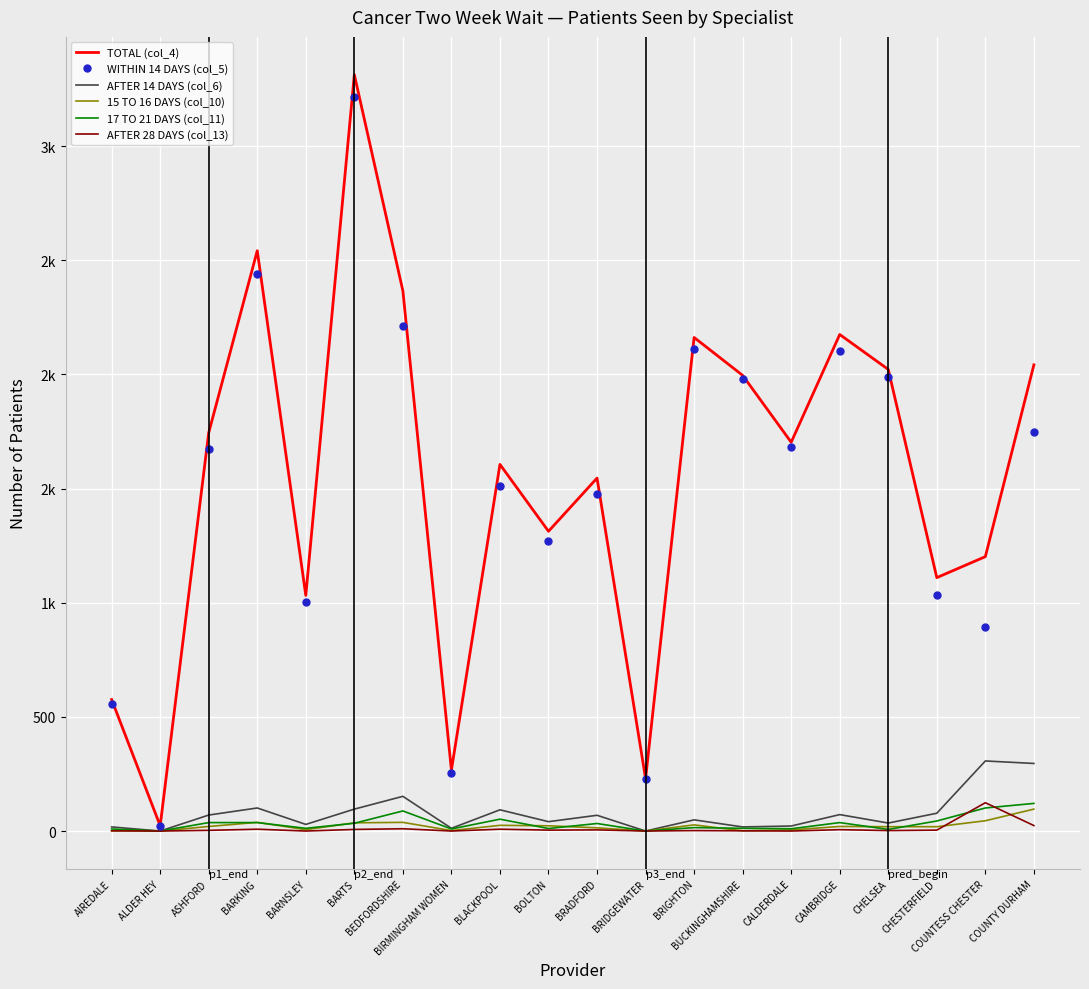

At which category does TOTAL (col_4) reach its first local peak?

BARKING